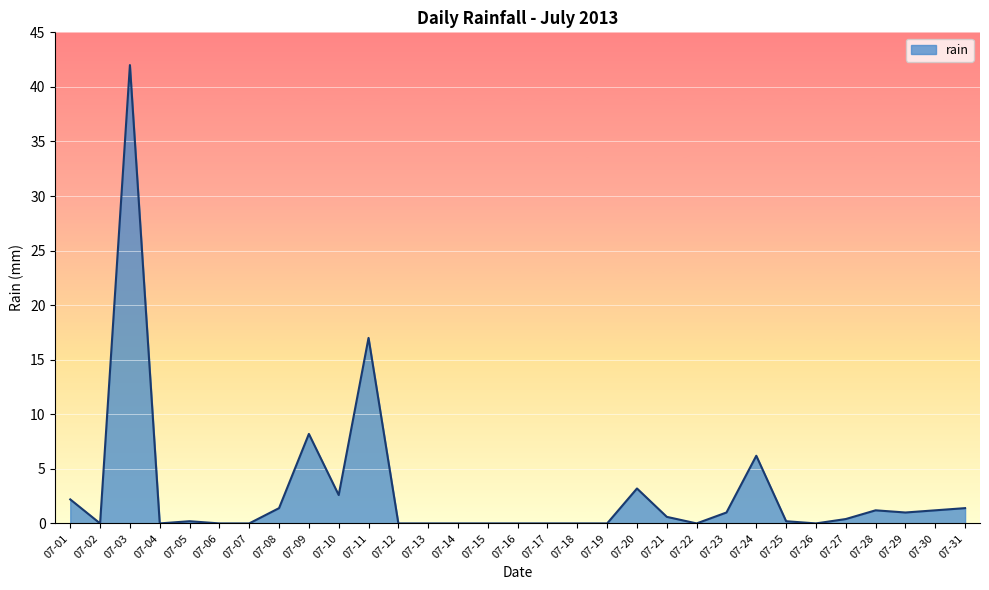

Where is the data nearest to the value 21?

07-11